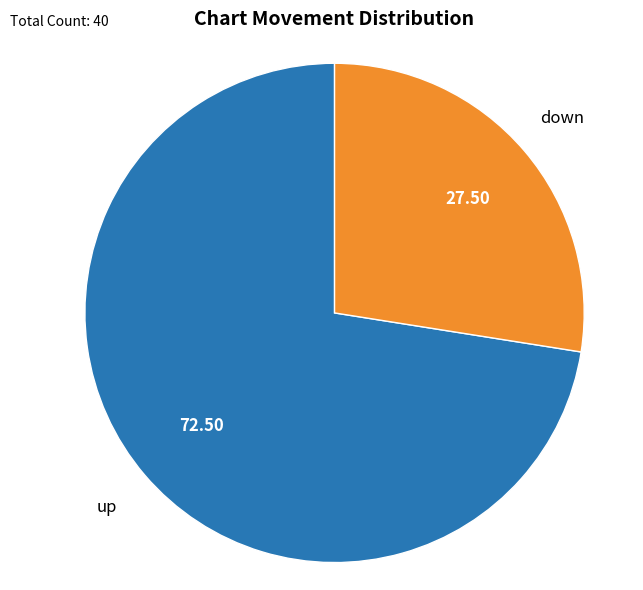

Is there any slice that represents more than half of the pie?

Yes